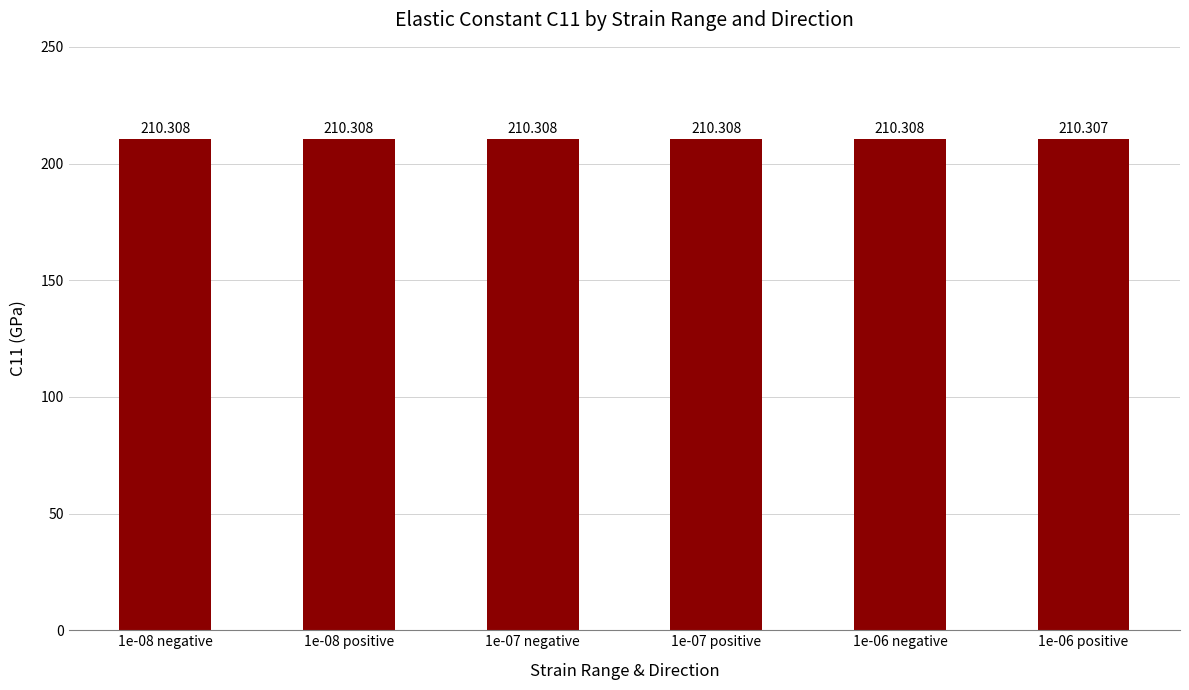

Rank the categories by value from lowest to highest.

1e-06 positive, 1e-08 negative, 1e-08 positive, 1e-07 negative, 1e-07 positive, 1e-06 negative